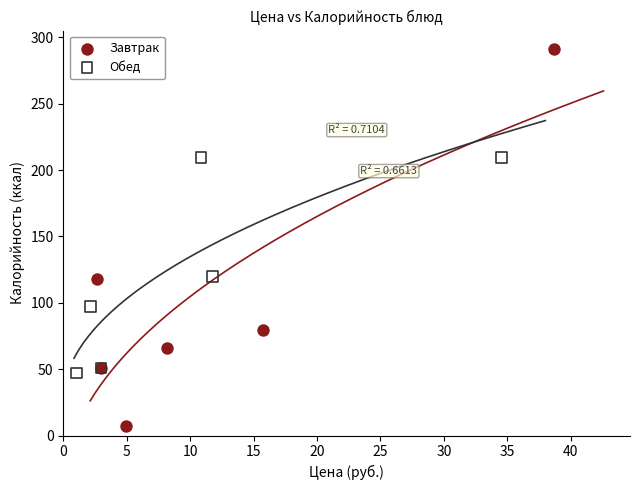

Which series reaches the maximum Y coordinate?

Завтрак